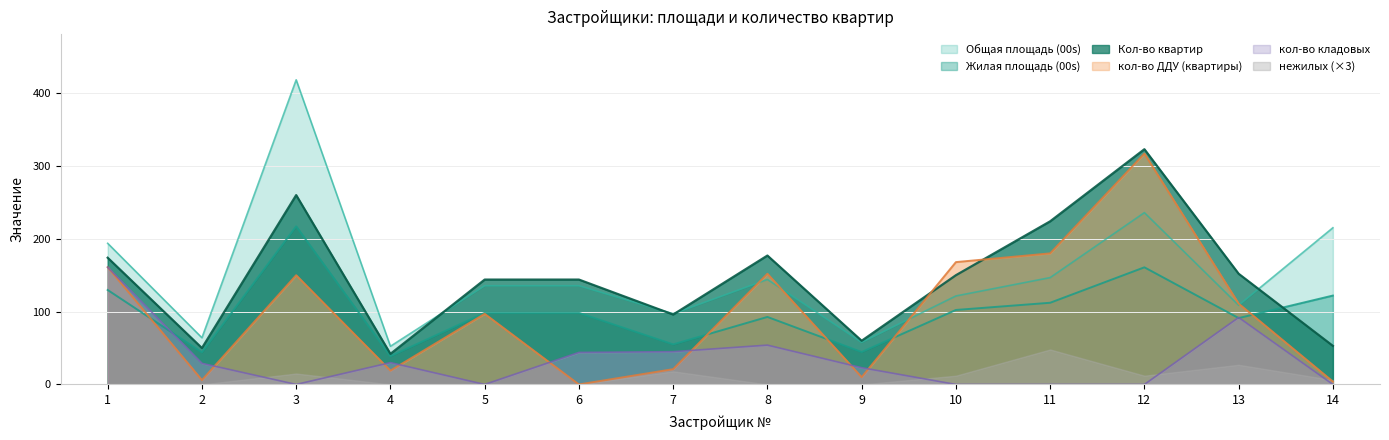

How many values in the Общая площадь (00s) series are below 135?

6